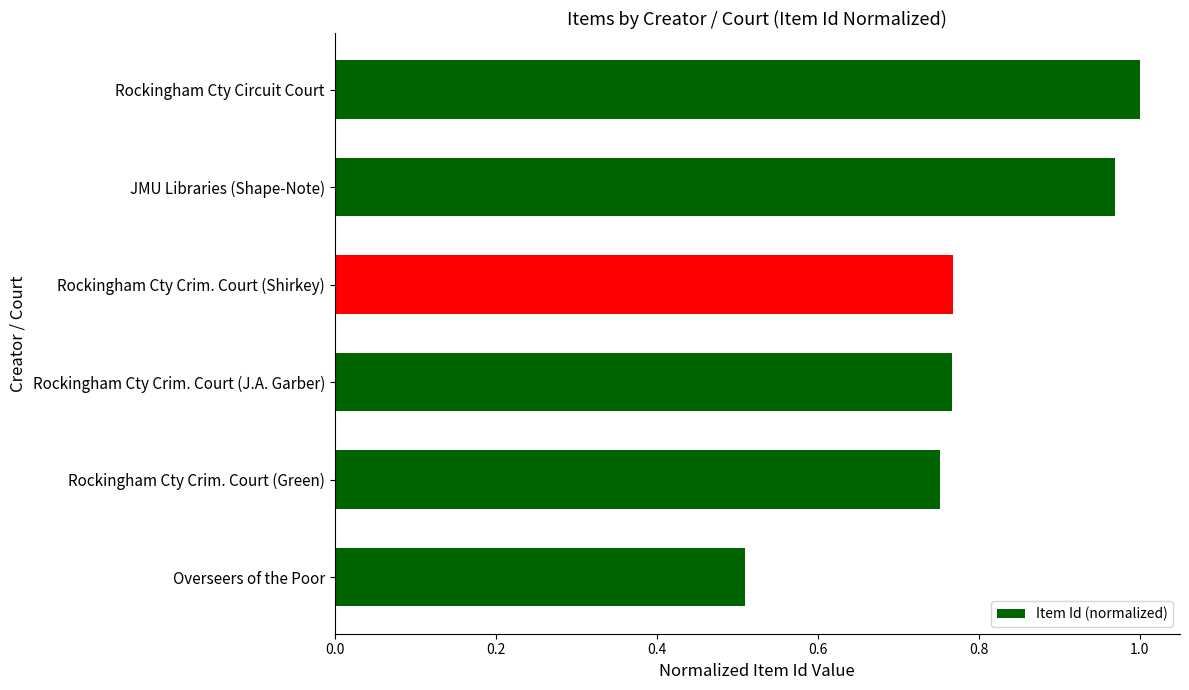

Where is the data nearest to the value 0?

Overseers of the Poor